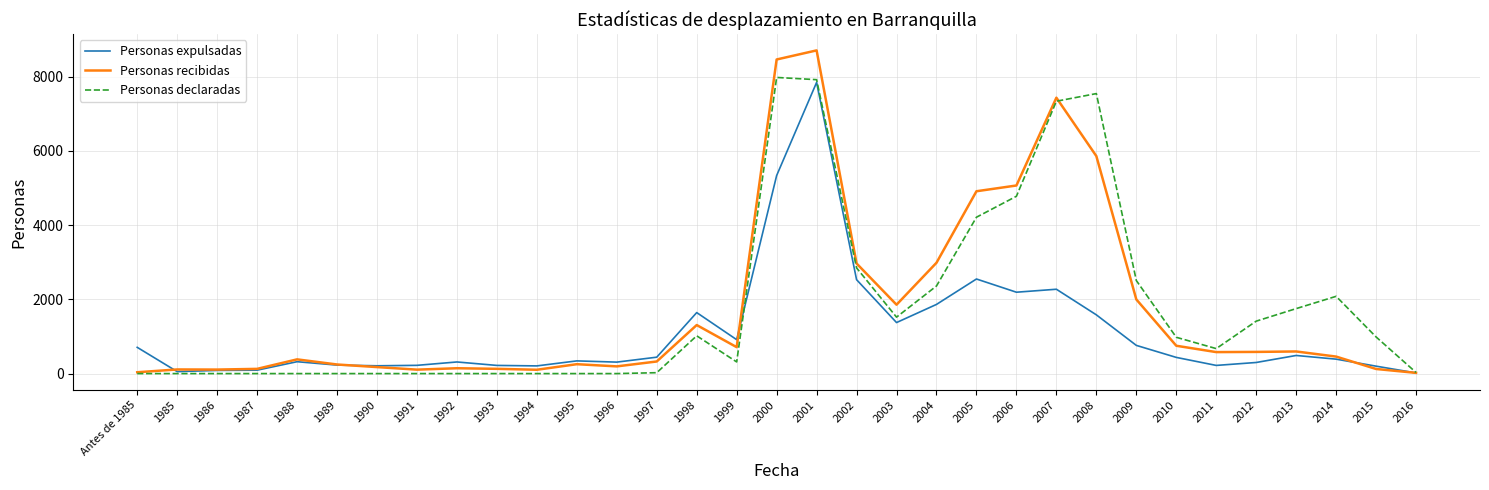

True or false: Personas declaradas has a value of 1119 at 2014.

False